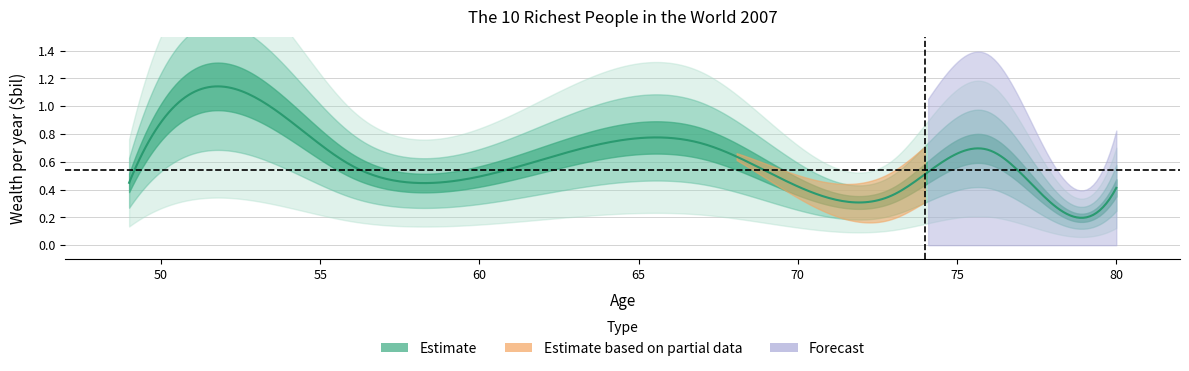

The value at Carlos Slim Helu is 1.2. True or false?

False